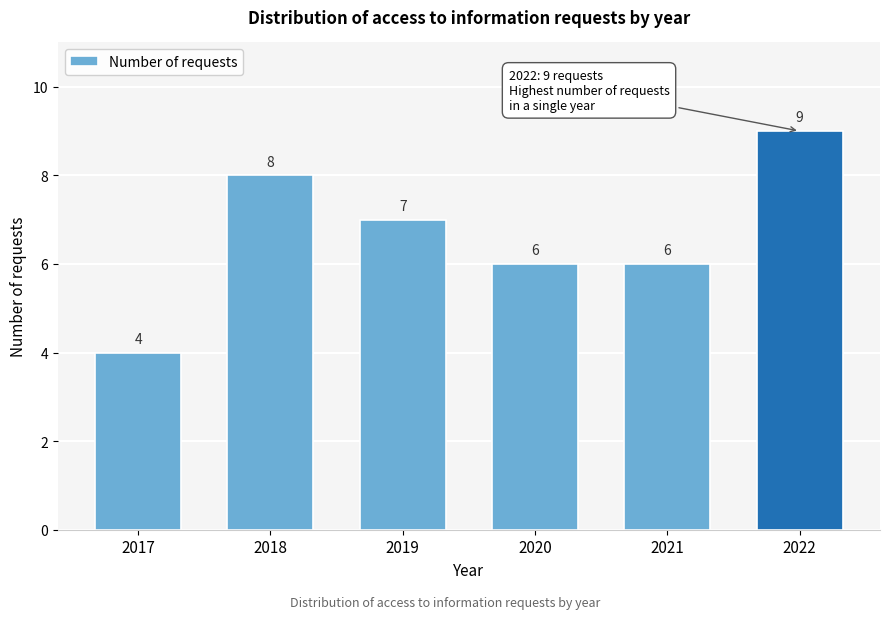

Reading left to right, what are all the values shown in this chart?

4	8	7	6	6	9